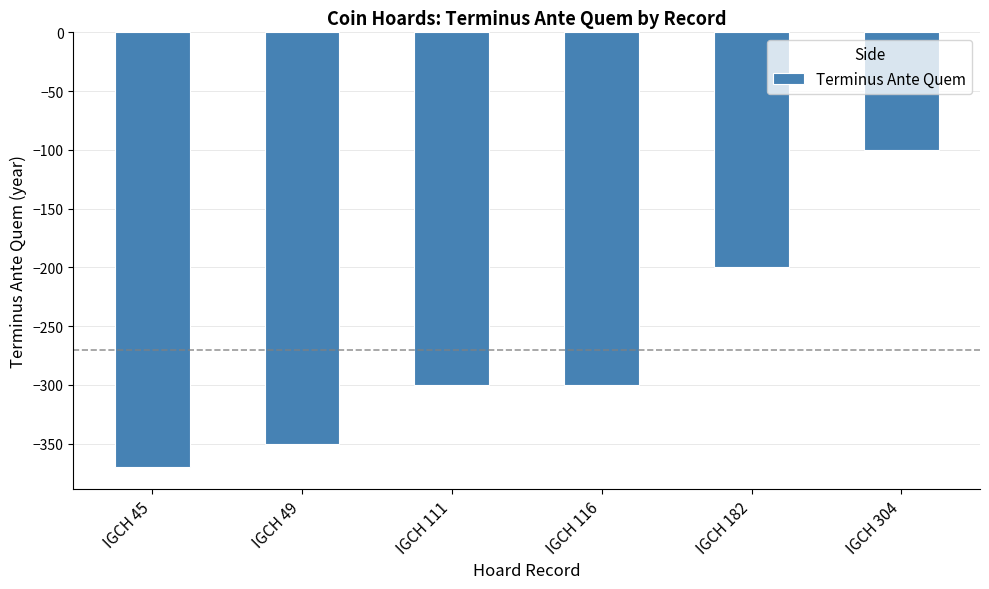

Does the chart contain stacked bars?

No